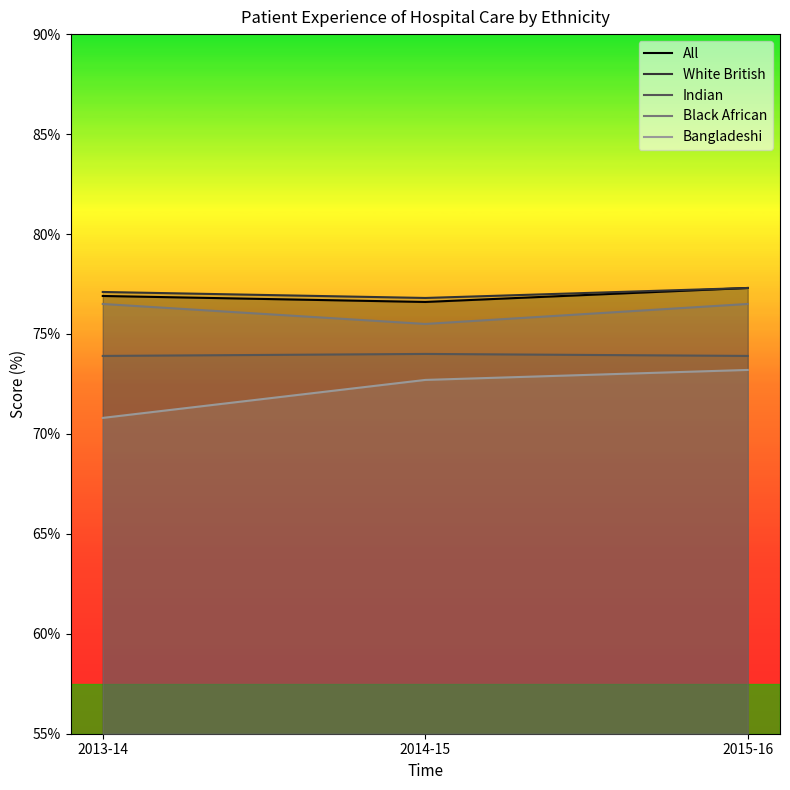

Reading right to left, extract all data points from this chart.

All: 2015-16=77.3	2014-15=76.6	2013-14=76.9
White British: 2015-16=77.3	2014-15=76.8	2013-14=77.1
Indian: 2015-16=73.9	2014-15=74.0	2013-14=73.9
Black African: 2015-16=76.5	2014-15=75.5	2013-14=76.5
Bangladeshi: 2015-16=73.2	2014-15=72.7	2013-14=70.8